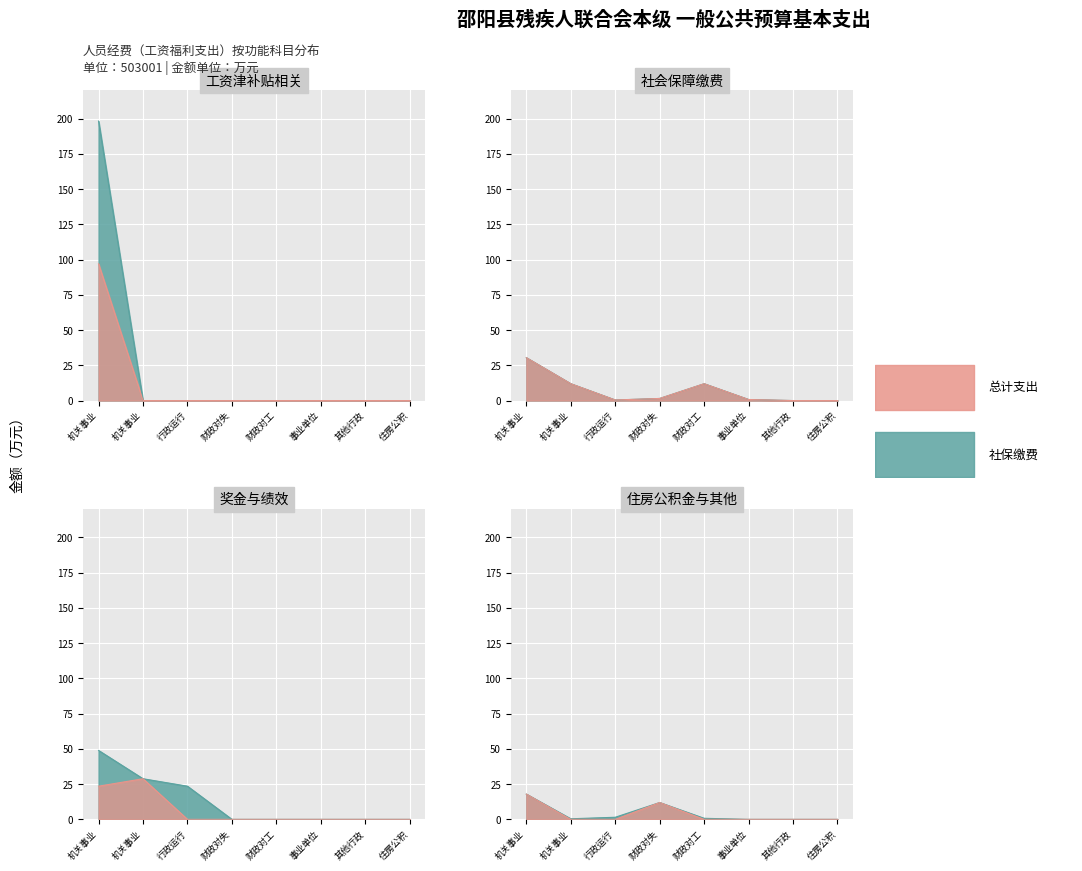

True or false: 总计 and 社会保障缴费 cross at least once.

False